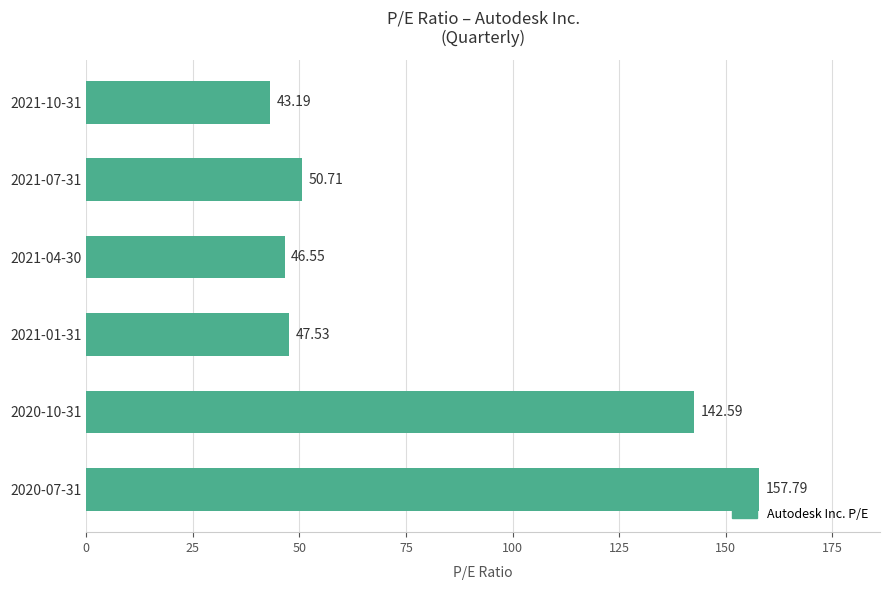

What is the difference between the maximum and minimum values?

114.6